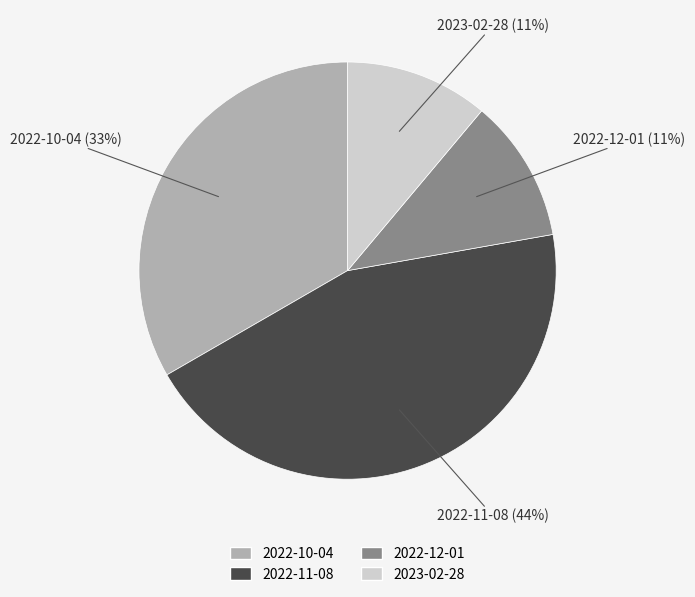

Is the sum of 2022-12-01 and 2022-10-04 greater than half?

No